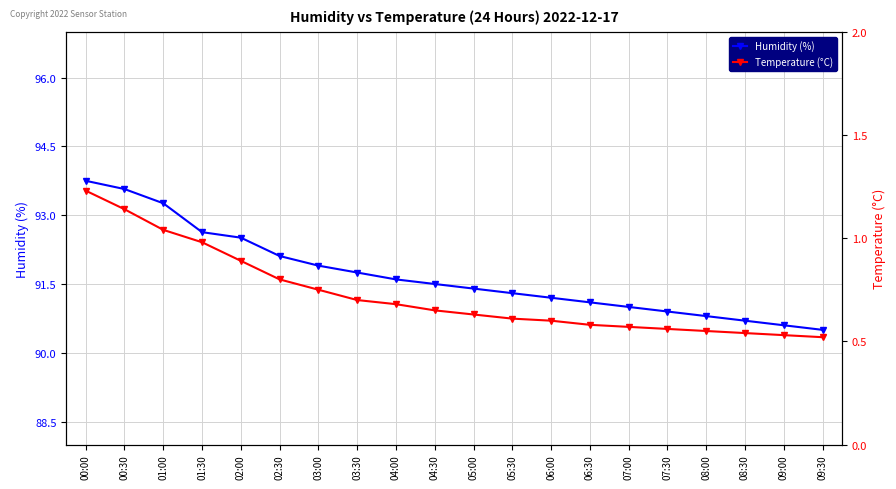

List the labels in order of Humidity (%) value, smallest first.

09:30, 09:00, 08:30, 08:00, 07:30, 07:00, 06:30, 06:00, 05:30, 05:00, 04:30, 04:00, 03:30, 03:00, 02:30, 02:00, 01:30, 01:00, 00:30, 00:00